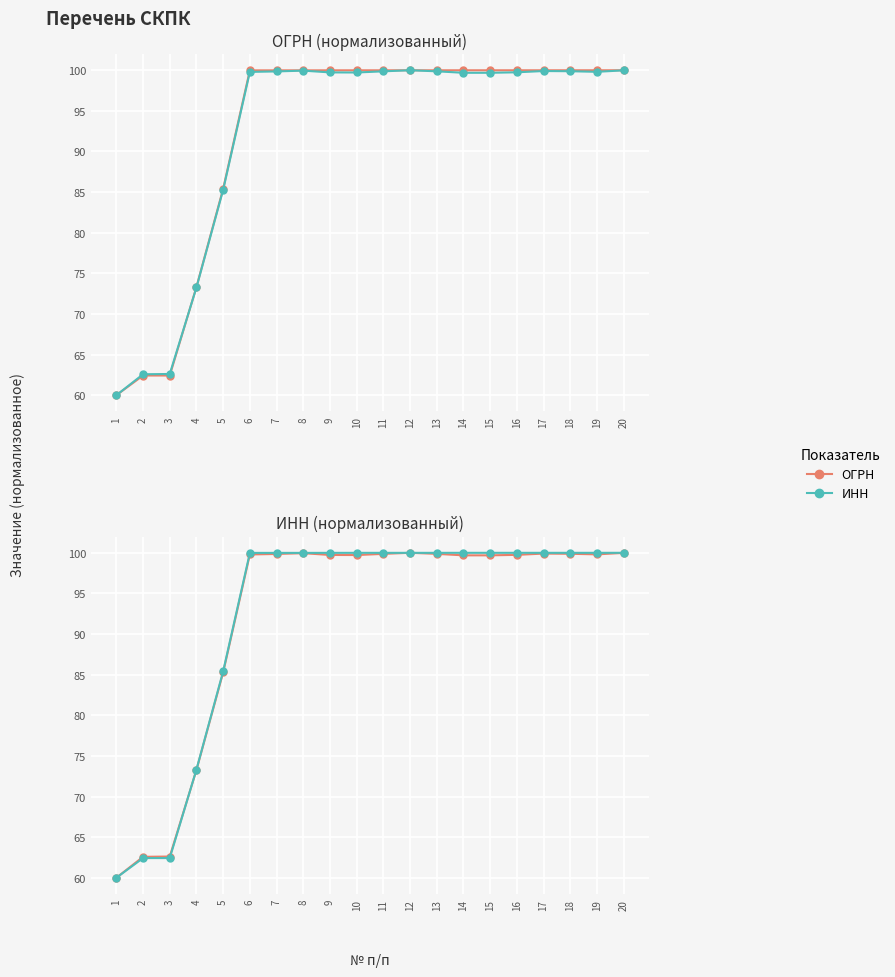

List the series in order of their peak value, lowest first.

ОГРН, ИНН